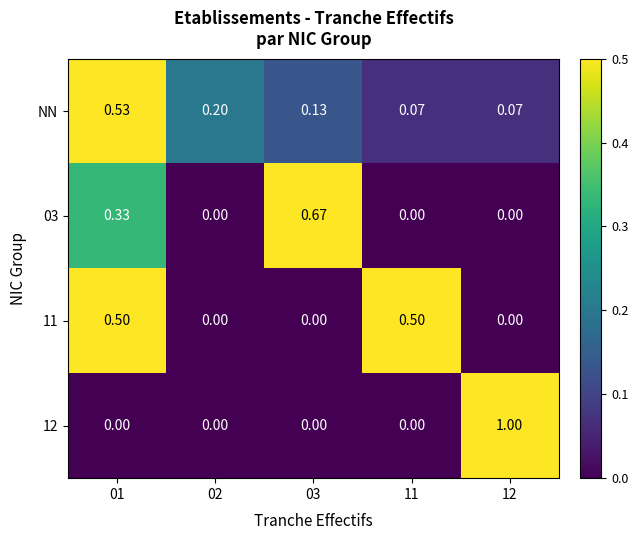

Count the number of categories in the chart.

5